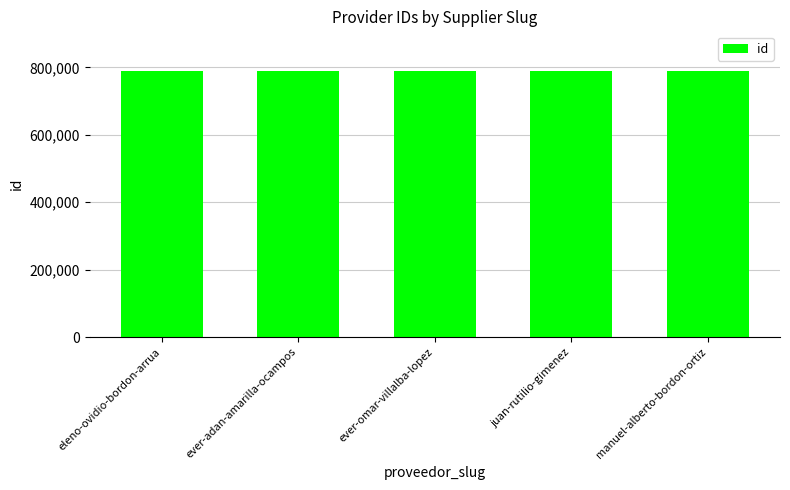

Approximately how many times larger is the value at eleno-ovidio-bordon-arrua compared to ever-adan-amarilla-ocampos?

1.0